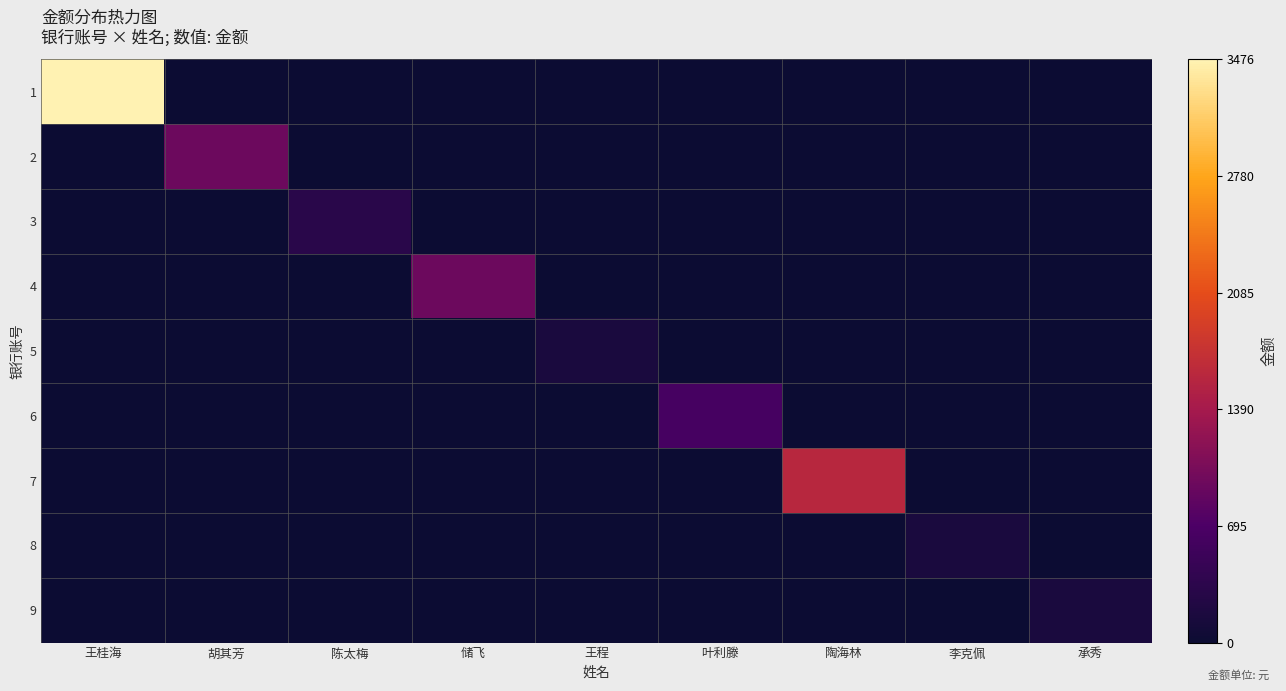

Reading left to right, list all the values displayed in this chart.

1: 王桂海=1.0	胡其芳=0.0	陈太梅=0.0	储飞=0.0	王程=0.0	叶利滕=0.0	陶海林=0.0	李克佩=0.0	承秀=0.0
2: 王桂海=0.0	胡其芳=0.3	陈太梅=0.0	储飞=0.0	王程=0.0	叶利滕=0.0	陶海林=0.0	李克佩=0.0	承秀=0.0
3: 王桂海=0.0	胡其芳=0.0	陈太梅=0.1	储飞=0.0	王程=0.0	叶利滕=0.0	陶海林=0.0	李克佩=0.0	承秀=0.0
4: 王桂海=0.0	胡其芳=0.0	陈太梅=0.0	储飞=0.3	王程=0.0	叶利滕=0.0	陶海林=0.0	李克佩=0.0	承秀=0.0
5: 王桂海=0.0	胡其芳=0.0	陈太梅=0.0	储飞=0.0	王程=0.0	叶利滕=0.0	陶海林=0.0	李克佩=0.0	承秀=0.0
6: 王桂海=0.0	胡其芳=0.0	陈太梅=0.0	储飞=0.0	王程=0.0	叶利滕=0.2	陶海林=0.0	李克佩=0.0	承秀=0.0
7: 王桂海=0.0	胡其芳=0.0	陈太梅=0.0	储飞=0.0	王程=0.0	叶利滕=0.0	陶海林=0.5	李克佩=0.0	承秀=0.0
8: 王桂海=0.0	胡其芳=0.0	陈太梅=0.0	储飞=0.0	王程=0.0	叶利滕=0.0	陶海林=0.0	李克佩=0.0	承秀=0.0
9: 王桂海=0.0	胡其芳=0.0	陈太梅=0.0	储飞=0.0	王程=0.0	叶利滕=0.0	陶海林=0.0	李克佩=0.0	承秀=0.0